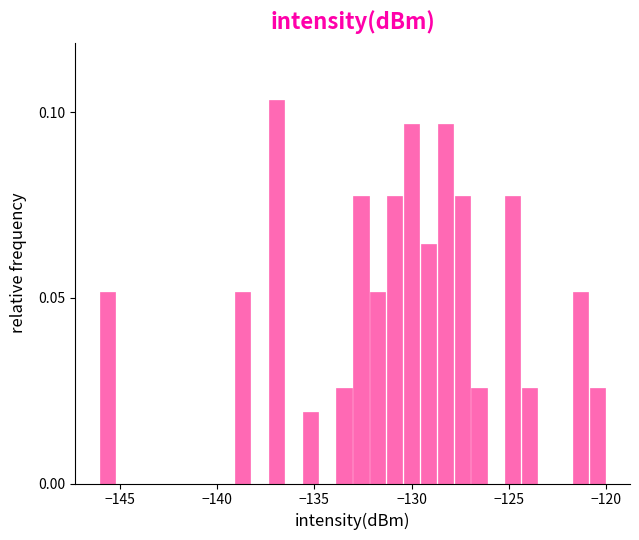

Around what value on the x-axis is the tallest bar? Give the approximate position of its centre, as read against the axis.

-137.0